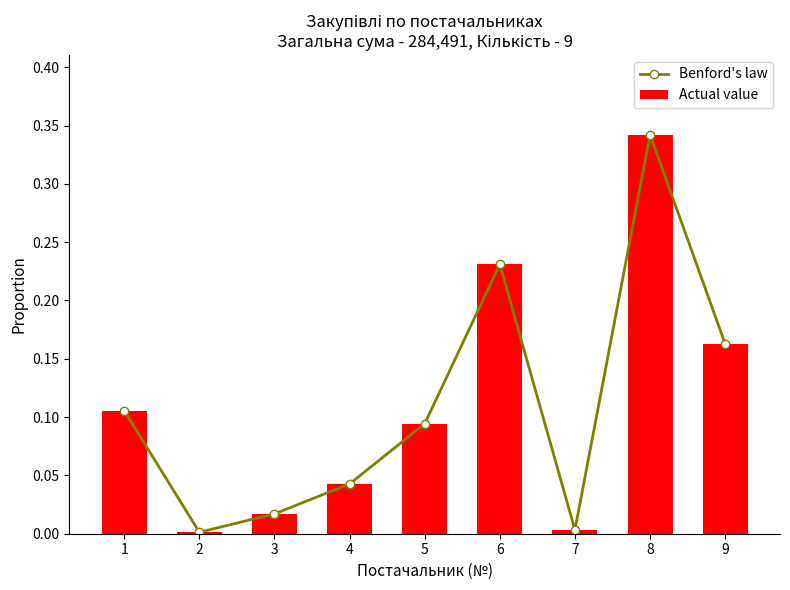

Reading left to right, extract all data points from this chart.

Benford's law: 0.1	0.0	0.0	0.0	0.1	0.2	0.0	0.3	0.2
Actual value: 0.1	0.0	0.0	0.0	0.1	0.2	0.0	0.3	0.2